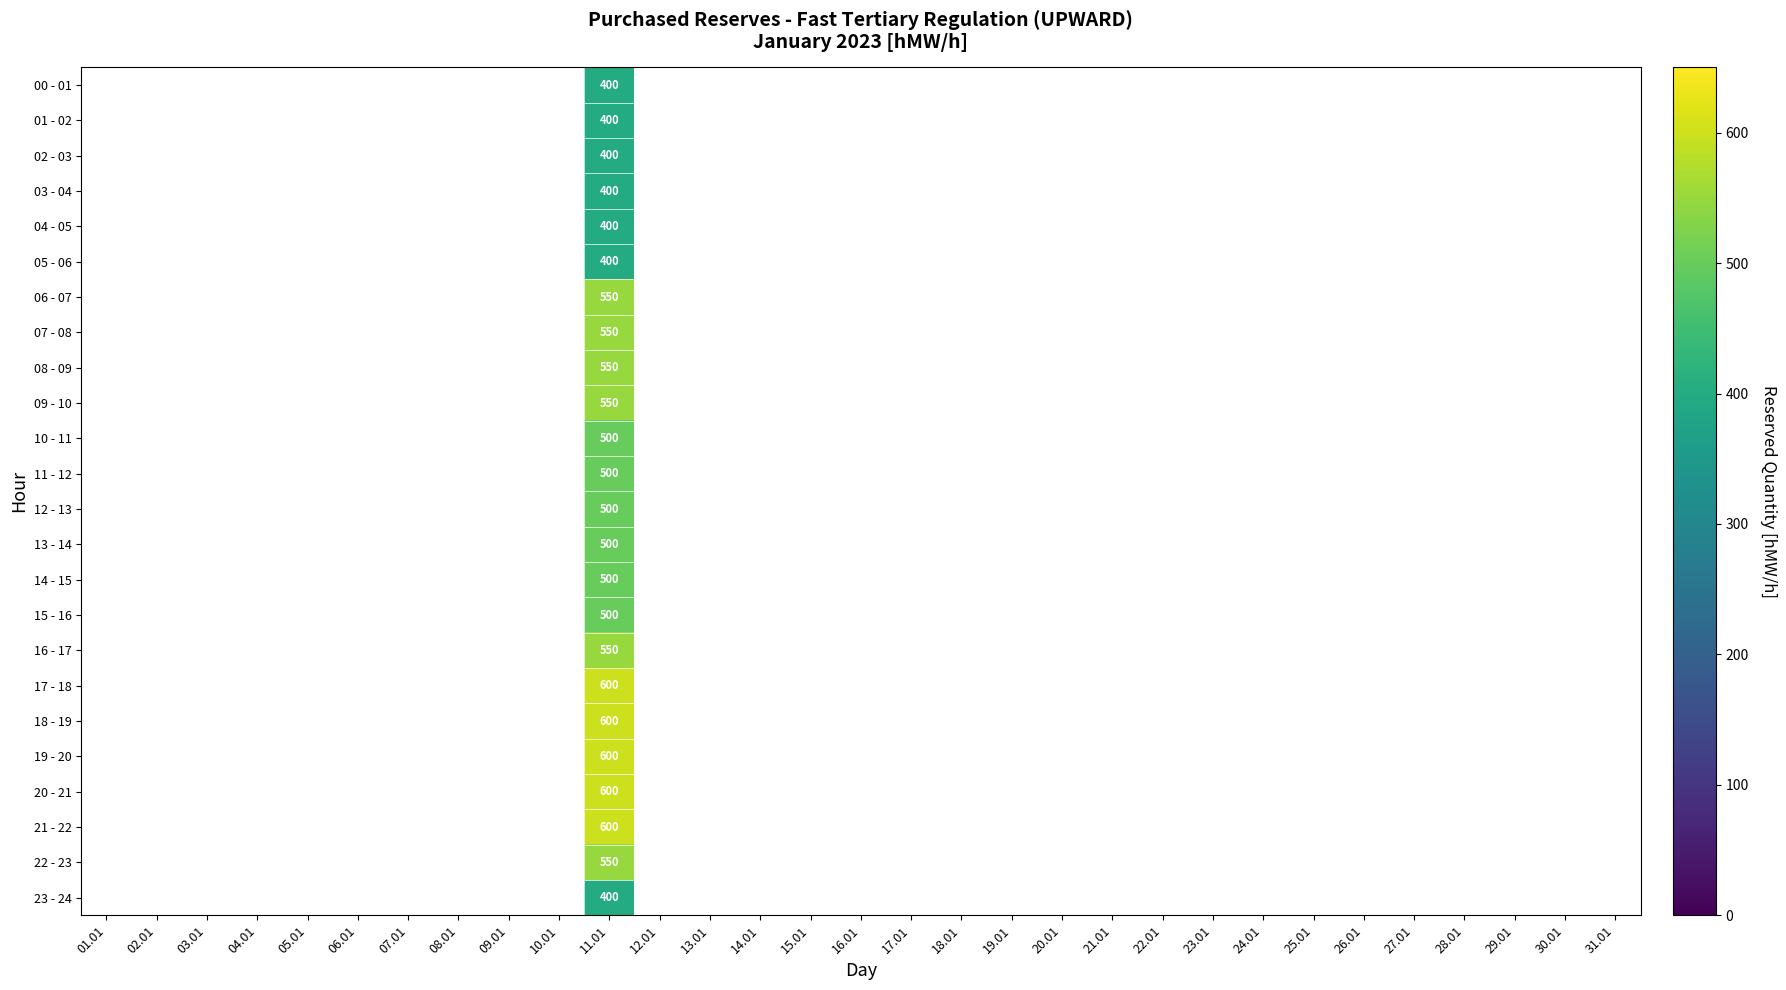

At which category is the sum across all series the highest?

11.01